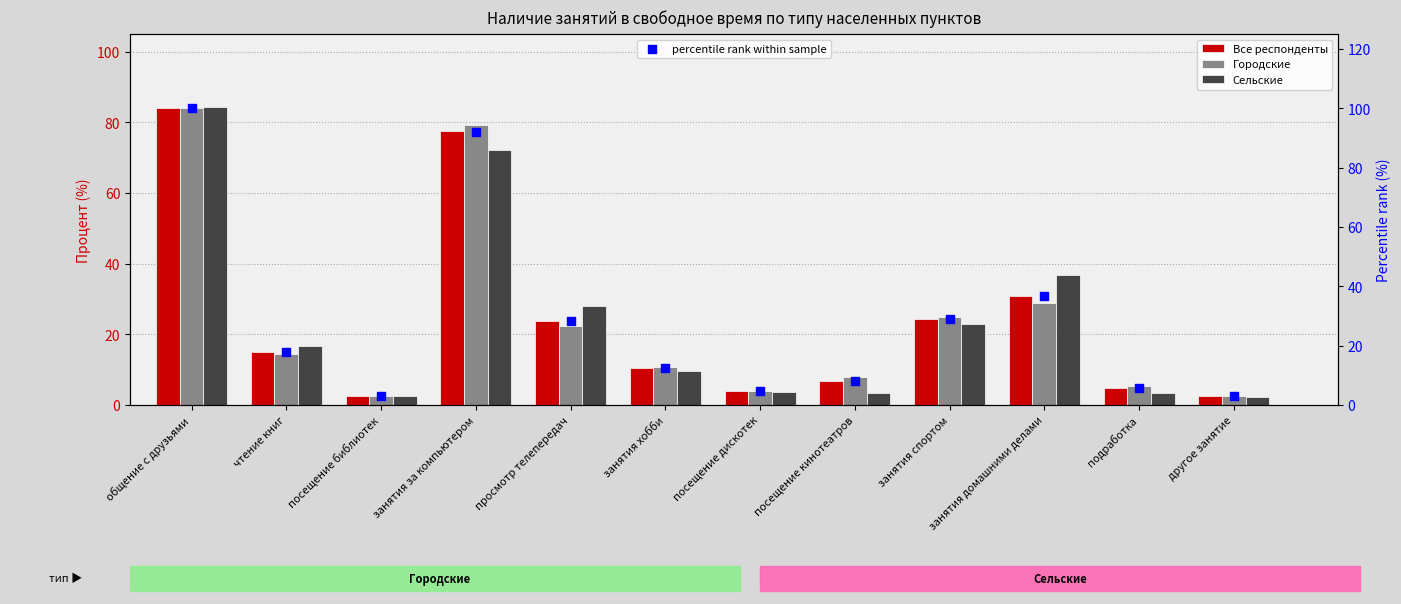

At how many categories does at least one series exceed 78?

2